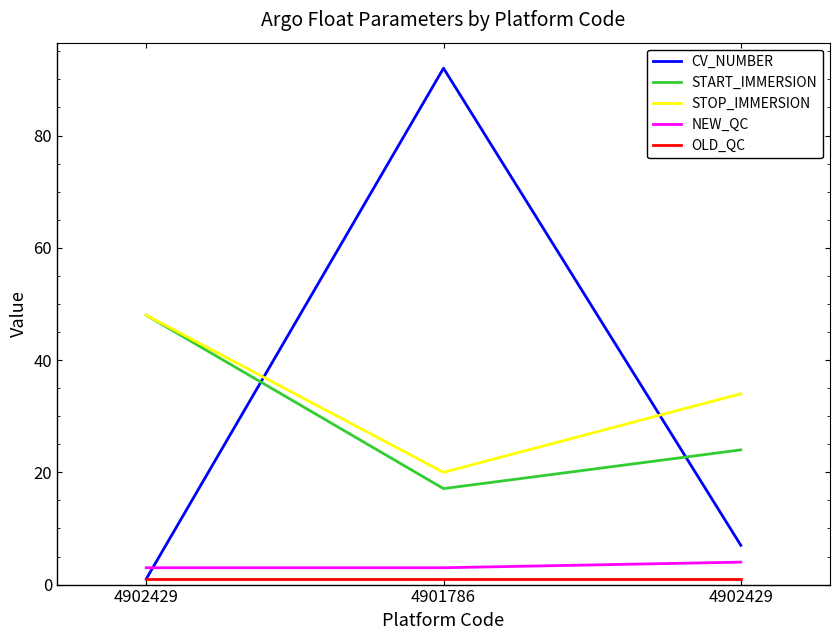

Which category has the lowest value across all series?

4902429